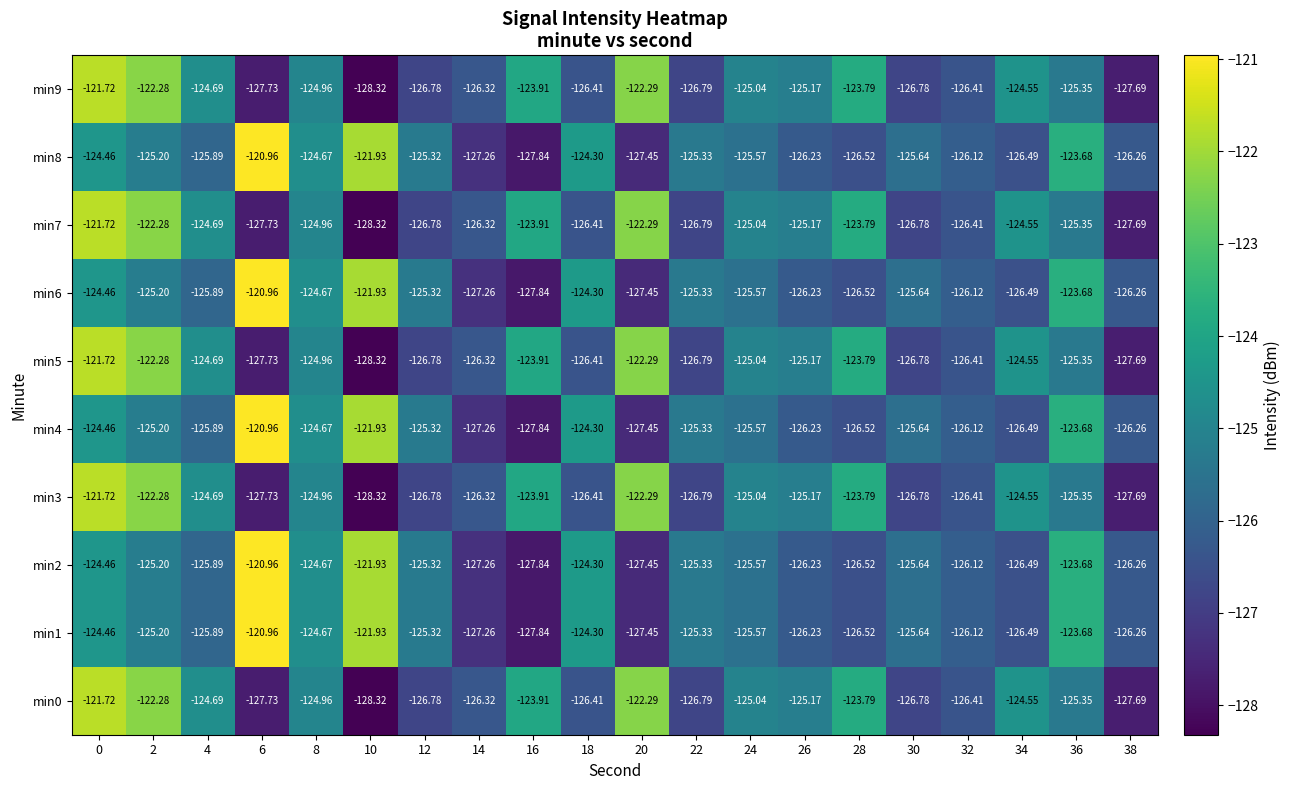

Is the value of min0 at 18 greater than the value of min6 at 0?

No